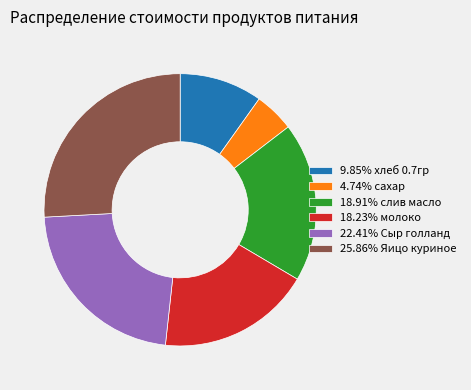

Count the number of slices in the pie.

6